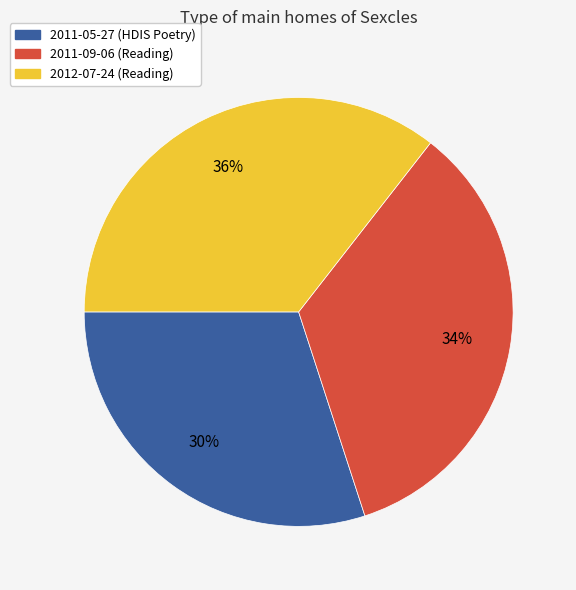

Is it true that 2012-07-24 is 36% of the pie?

True